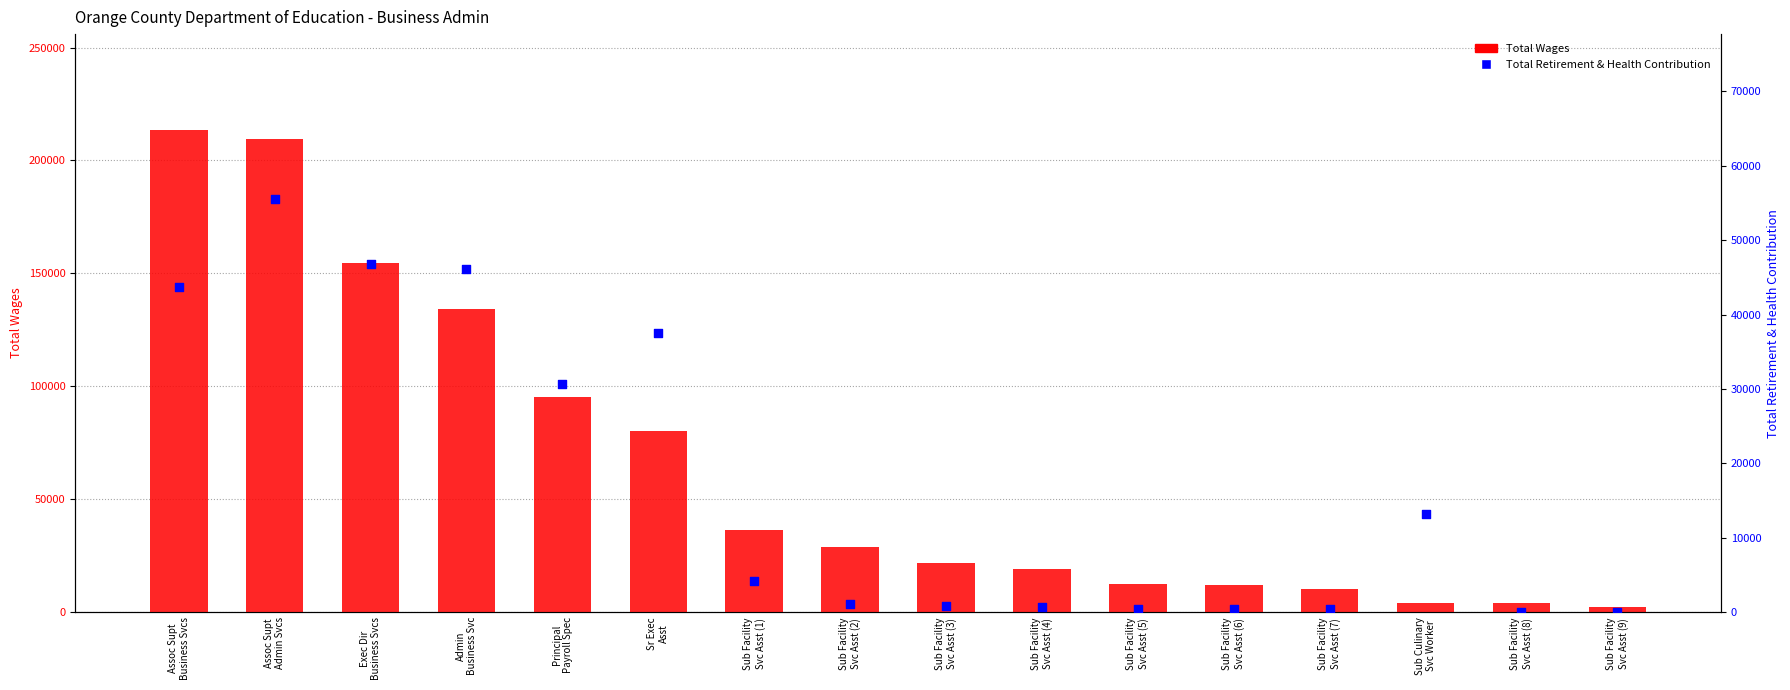

Which series has the largest total across all categories?

Total Wages